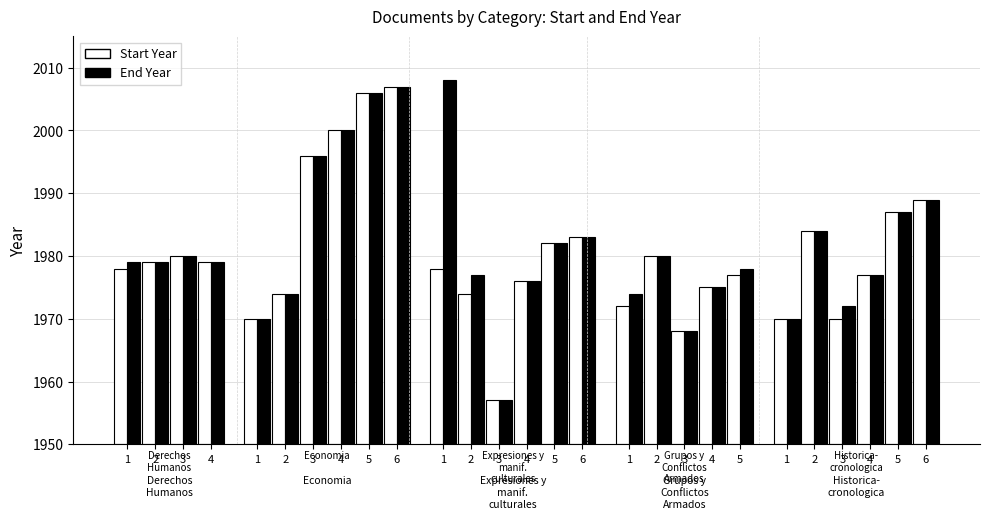

Rank the series at 9 from highest to lowest value.

Start Year, End Year